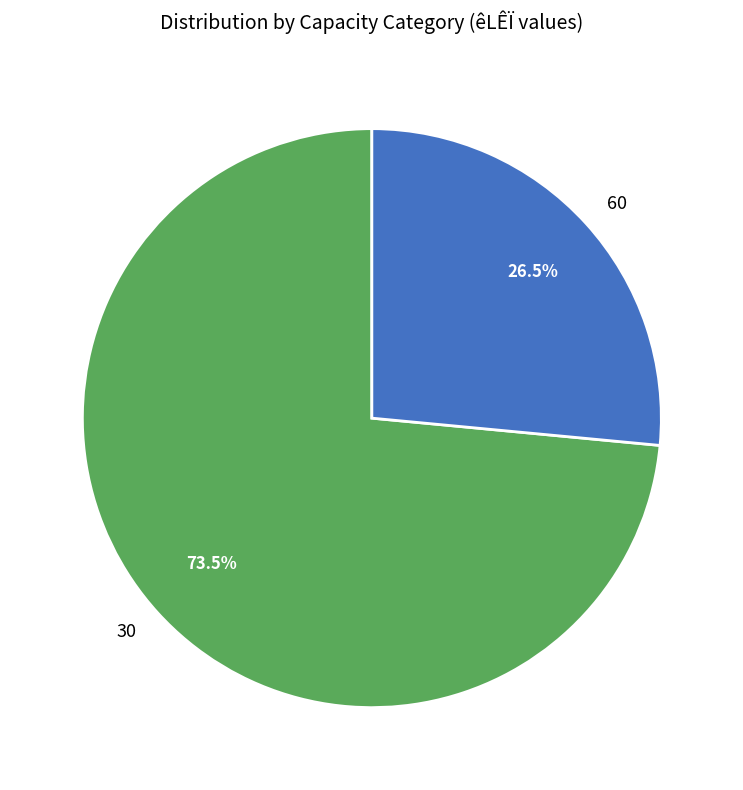

Approximately how many times larger is the value at 60 compared to 30?

0.4